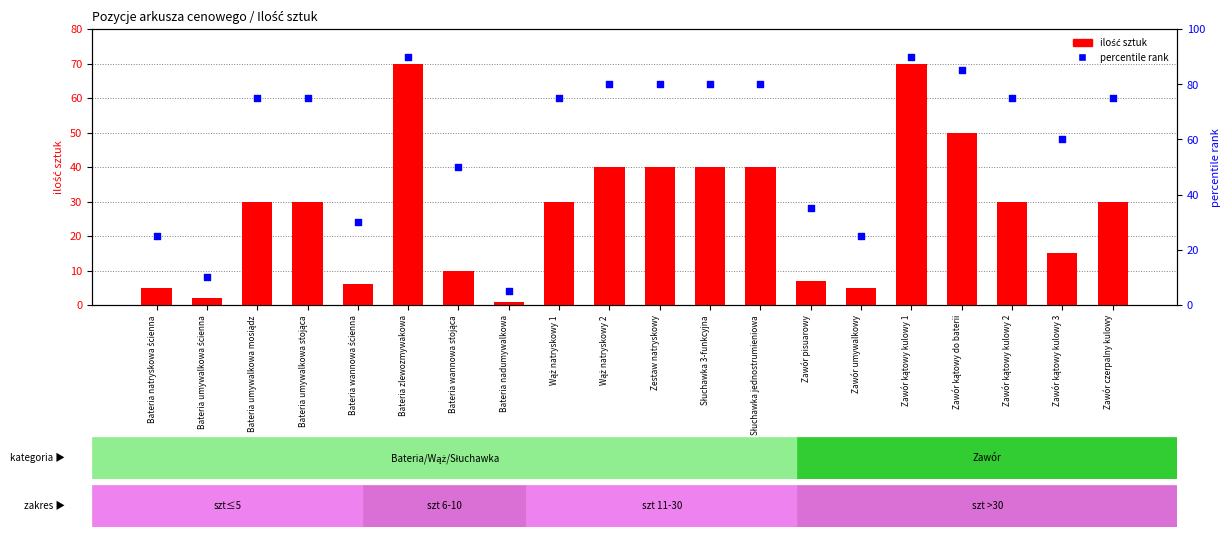

Which series has the largest Y range (max minus min)?

percentile rank